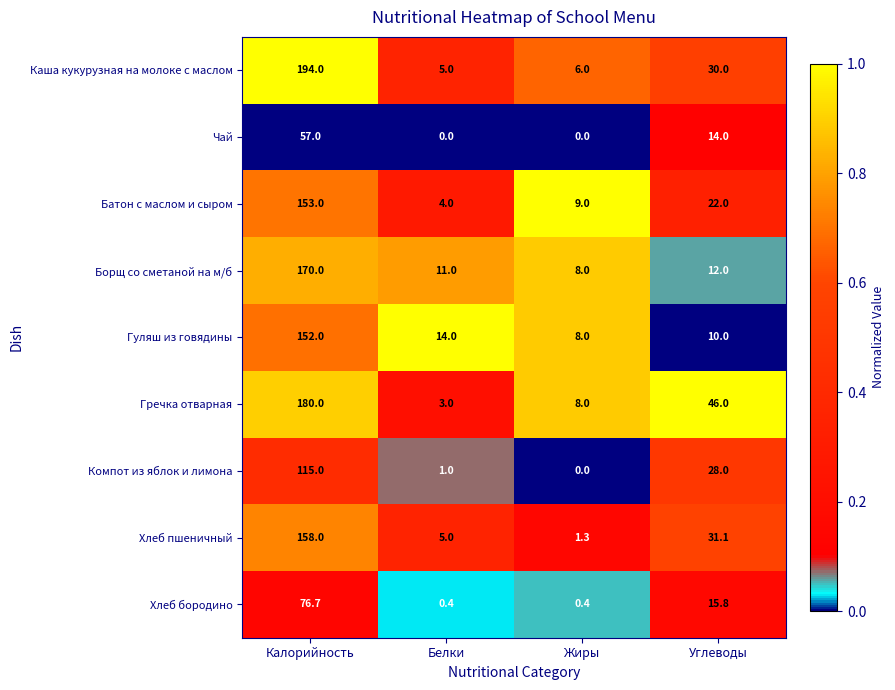

What is the difference between the highest and lowest values at Белки?

14.0